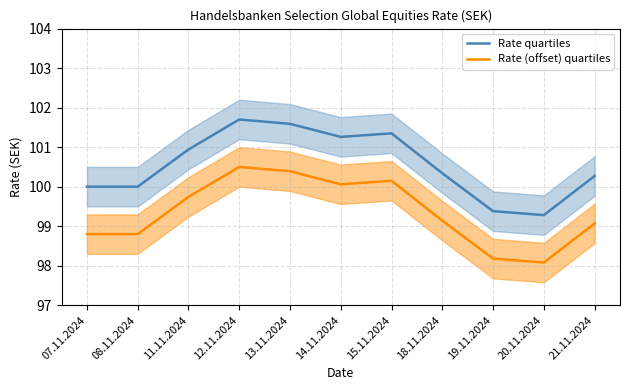

True or false: Rate quartiles has more than 2 interior local peaks.

False